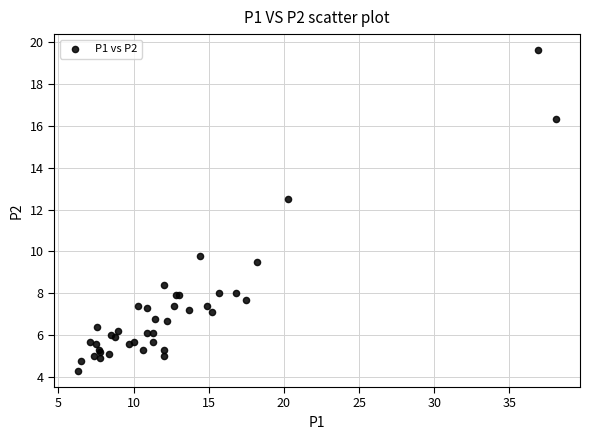

What Y value in the scatter plot is closest to 11?

9.8